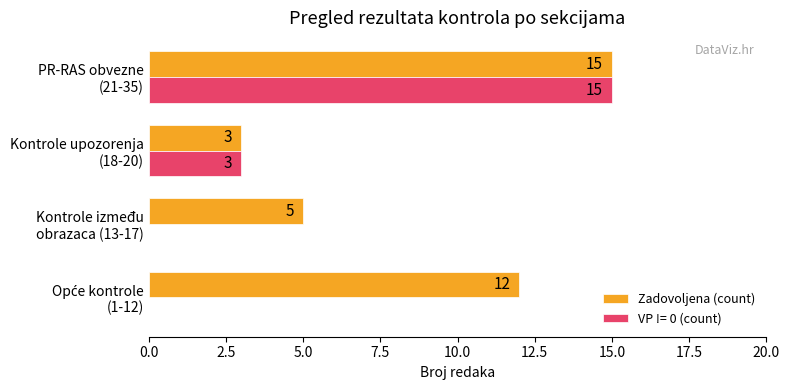

What is the sum of all Zadovoljena (count) values?

35